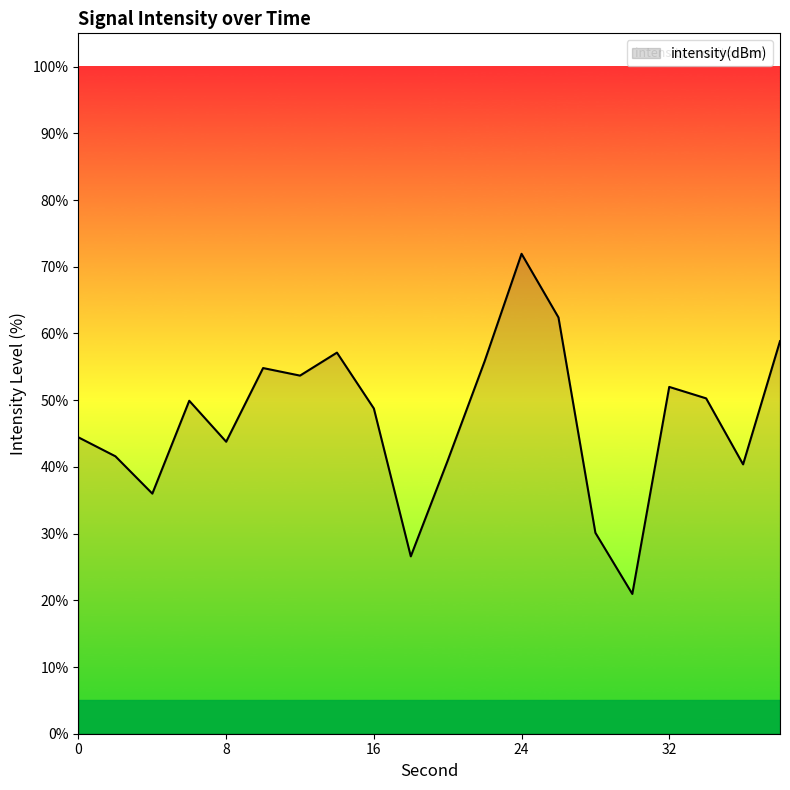

What is the maximum value shown in the chart?

71.9